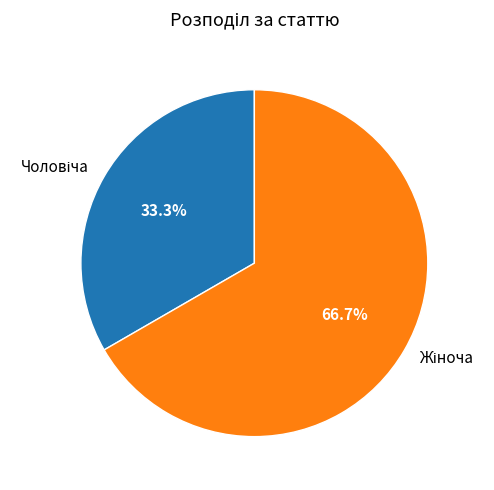

Is there a majority slice in this chart?

Yes